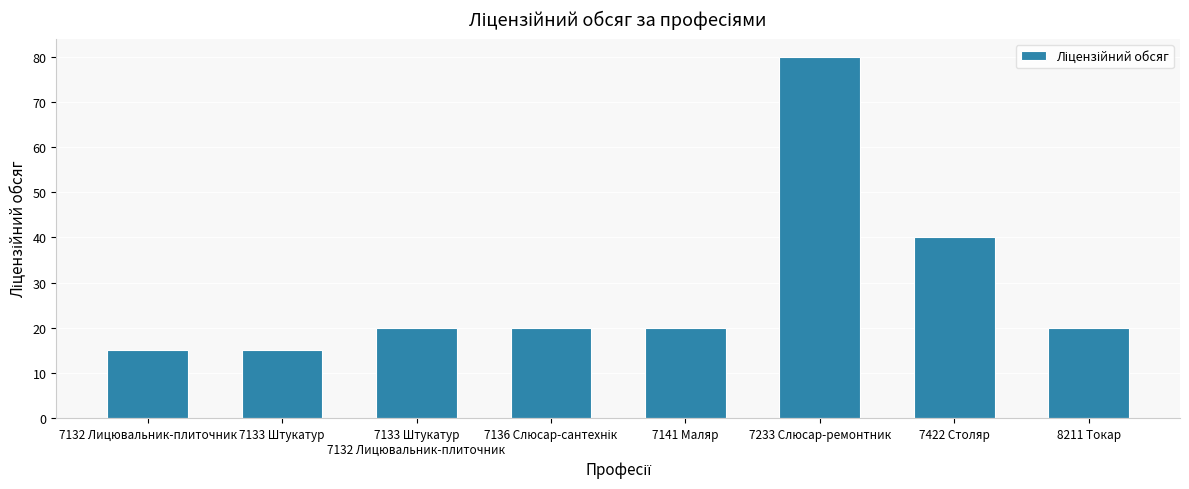

Which label corresponds to the largest value in the chart?

7233 Слюсар-ремонтник